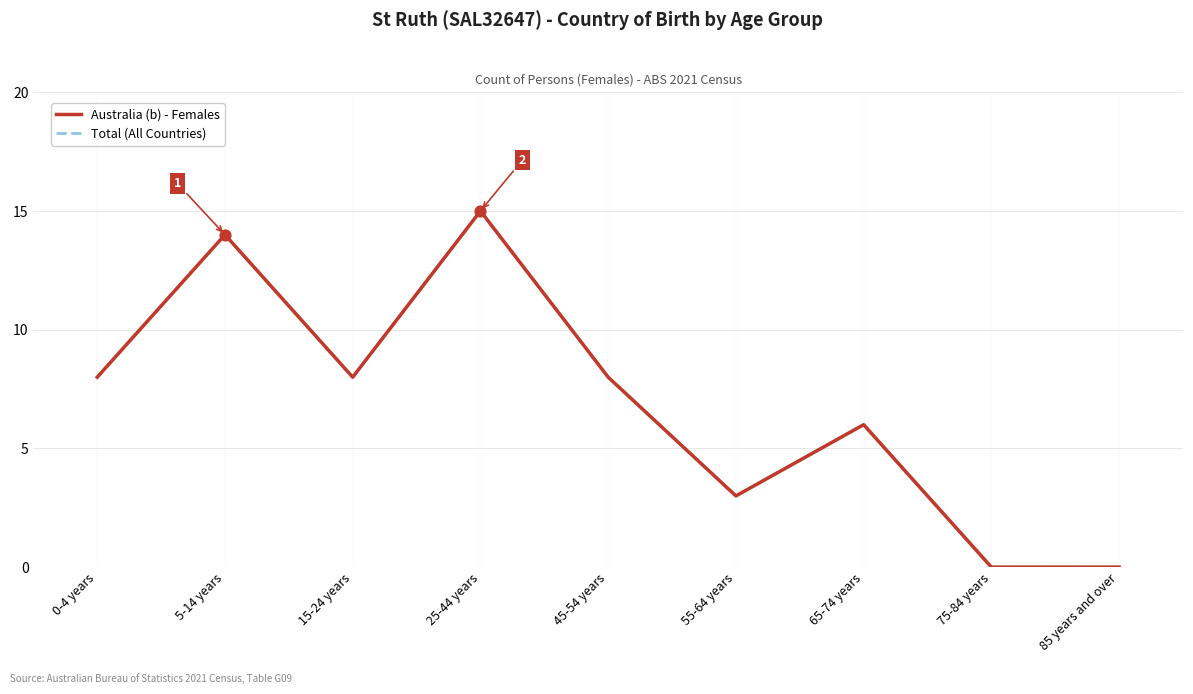

Is this an area chart (filled region under the line)?

No